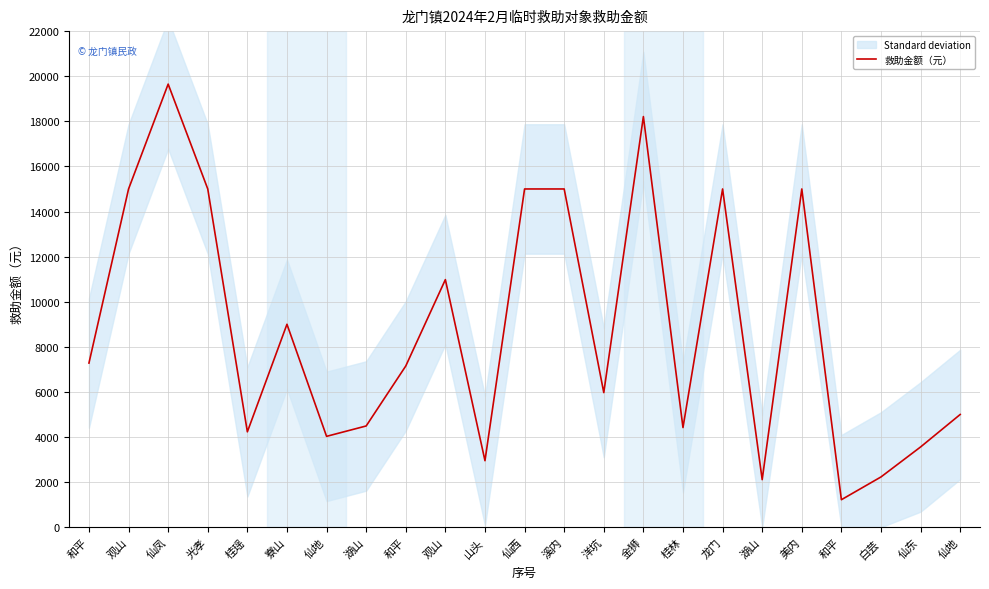

How many data points are less than 7150?

11